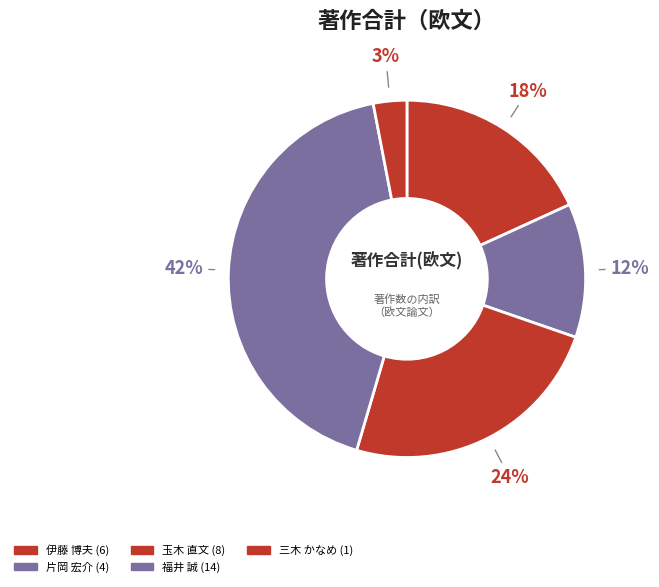

How many slices are in this pie chart?

5